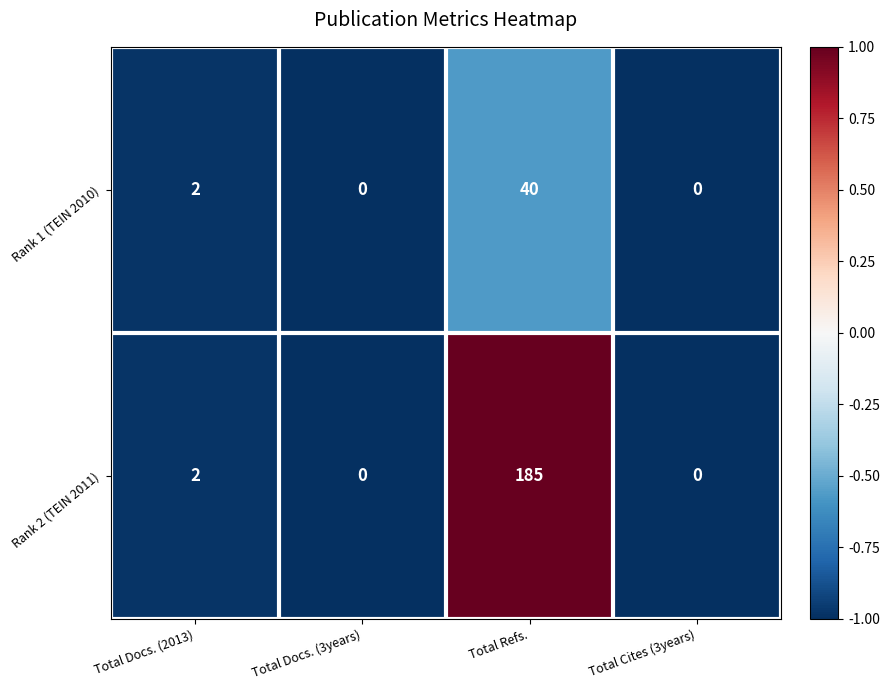

At which category is the sum across all series the highest?

Total Refs.